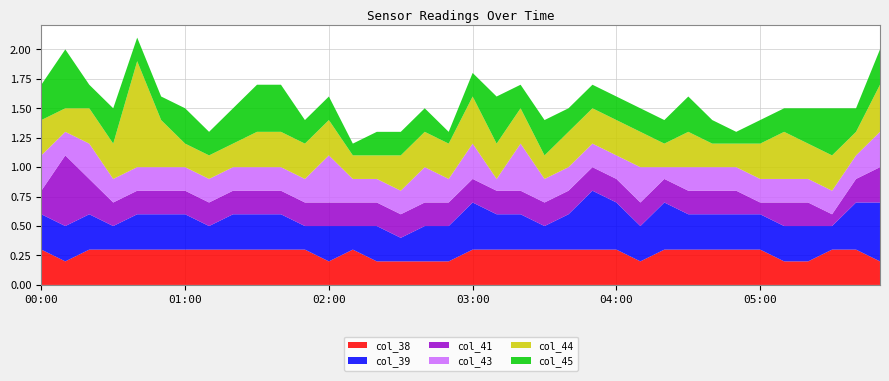

Reading left to right, extract all data points from this chart.

col_38: 00:00=0.3	00:10=0.2	00:20=0.3	00:30=0.3	00:40=0.3	00:50=0.3	01:00=0.3	01:10=0.3	01:20=0.3	01:30=0.3	01:40=0.3	01:50=0.3	02:00=0.2	02:10=0.3	02:20=0.2	02:30=0.2	02:40=0.2	02:50=0.2	03:00=0.3	03:10=0.3	03:20=0.3	03:30=0.3	03:40=0.3	03:50=0.3	04:00=0.3	04:10=0.2	04:20=0.3	04:30=0.3	04:40=0.3	04:50=0.3	05:00=0.3	05:10=0.2	05:20=0.2	05:30=0.3	05:40=0.3	05:50=0.2
col_39: 00:00=0.3	00:10=0.3	00:20=0.3	00:30=0.2	00:40=0.3	00:50=0.3	01:00=0.3	01:10=0.2	01:20=0.3	01:30=0.3	01:40=0.3	01:50=0.2	02:00=0.3	02:10=0.2	02:20=0.3	02:30=0.2	02:40=0.3	02:50=0.3	03:00=0.4	03:10=0.3	03:20=0.3	03:30=0.2	03:40=0.3	03:50=0.5	04:00=0.4	04:10=0.3	04:20=0.4	04:30=0.3	04:40=0.3	04:50=0.3	05:00=0.3	05:10=0.3	05:20=0.3	05:30=0.2	05:40=0.4	05:50=0.5
col_41: 00:00=0.2	00:10=0.6	00:20=0.3	00:30=0.2	00:40=0.2	00:50=0.2	01:00=0.2	01:10=0.2	01:20=0.2	01:30=0.2	01:40=0.2	01:50=0.2	02:00=0.2	02:10=0.2	02:20=0.2	02:30=0.2	02:40=0.2	02:50=0.2	03:00=0.2	03:10=0.2	03:20=0.2	03:30=0.2	03:40=0.2	03:50=0.2	04:00=0.2	04:10=0.2	04:20=0.2	04:30=0.2	04:40=0.2	04:50=0.2	05:00=0.1	05:10=0.2	05:20=0.2	05:30=0.1	05:40=0.2	05:50=0.3
col_43: 00:00=0.3	00:10=0.2	00:20=0.3	00:30=0.2	00:40=0.2	00:50=0.2	01:00=0.2	01:10=0.2	01:20=0.2	01:30=0.2	01:40=0.2	01:50=0.2	02:00=0.4	02:10=0.2	02:20=0.2	02:30=0.2	02:40=0.3	02:50=0.2	03:00=0.3	03:10=0.1	03:20=0.4	03:30=0.2	03:40=0.2	03:50=0.2	04:00=0.2	04:10=0.3	04:20=0.1	04:30=0.2	04:40=0.2	04:50=0.2	05:00=0.2	05:10=0.2	05:20=0.2	05:30=0.2	05:40=0.2	05:50=0.3
col_44: 00:00=0.3	00:10=0.2	00:20=0.3	00:30=0.3	00:40=0.9	00:50=0.4	01:00=0.2	01:10=0.2	01:20=0.2	01:30=0.3	01:40=0.3	01:50=0.3	02:00=0.3	02:10=0.2	02:20=0.2	02:30=0.3	02:40=0.3	02:50=0.3	03:00=0.4	03:10=0.3	03:20=0.3	03:30=0.2	03:40=0.3	03:50=0.3	04:00=0.3	04:10=0.3	04:20=0.2	04:30=0.3	04:40=0.2	04:50=0.2	05:00=0.3	05:10=0.4	05:20=0.3	05:30=0.3	05:40=0.2	05:50=0.4
col_45: 00:00=0.3	00:10=0.5	00:20=0.2	00:30=0.3	00:40=0.2	00:50=0.2	01:00=0.3	01:10=0.2	01:20=0.3	01:30=0.4	01:40=0.4	01:50=0.2	02:00=0.2	02:10=0.1	02:20=0.2	02:30=0.2	02:40=0.2	02:50=0.1	03:00=0.2	03:10=0.4	03:20=0.2	03:30=0.3	03:40=0.2	03:50=0.2	04:00=0.2	04:10=0.2	04:20=0.2	04:30=0.3	04:40=0.2	04:50=0.1	05:00=0.2	05:10=0.2	05:20=0.3	05:30=0.4	05:40=0.2	05:50=0.3